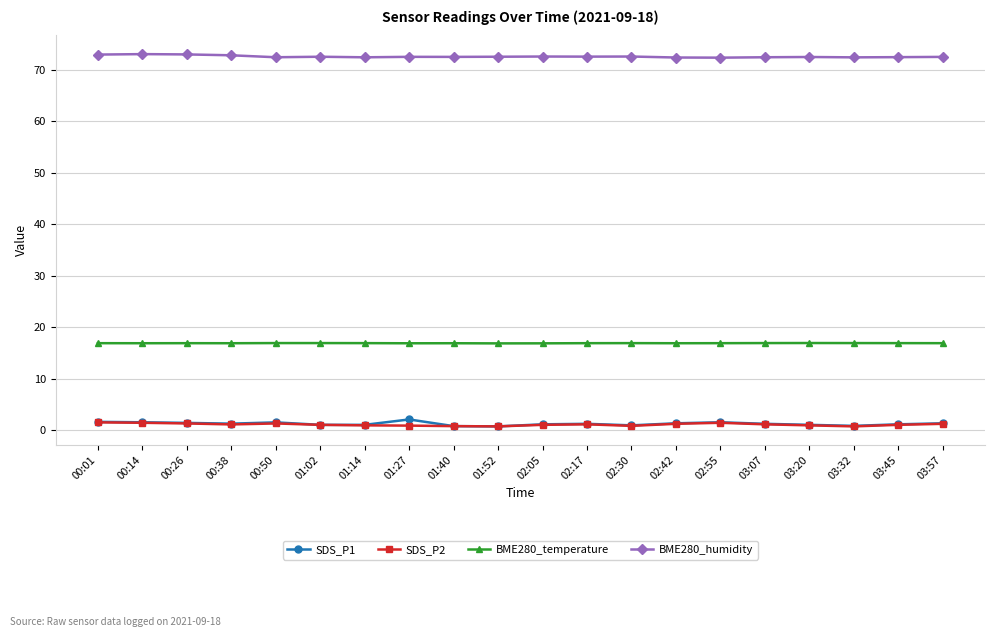

True or false: BME280_temperature and SDS_P2 cross at least once.

False